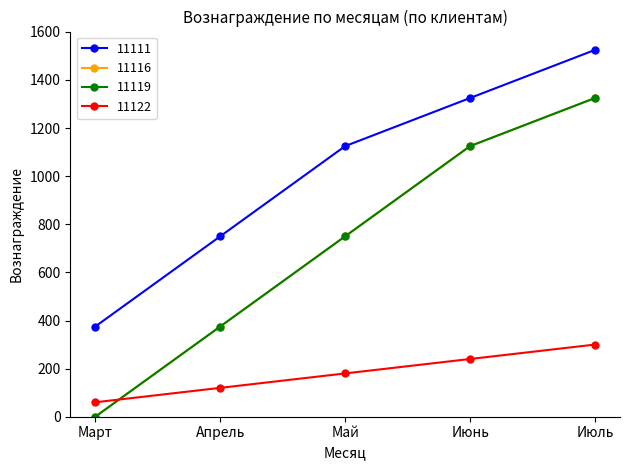

Does the chart have visible grid lines?

No